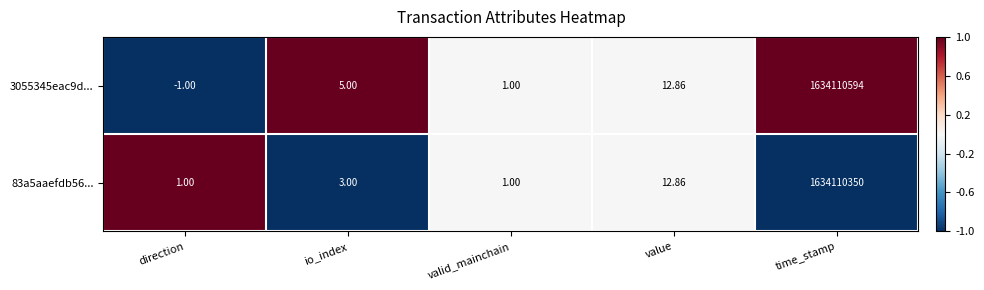

Which series changed the most between io_index and value?

83a5aaefdb56...